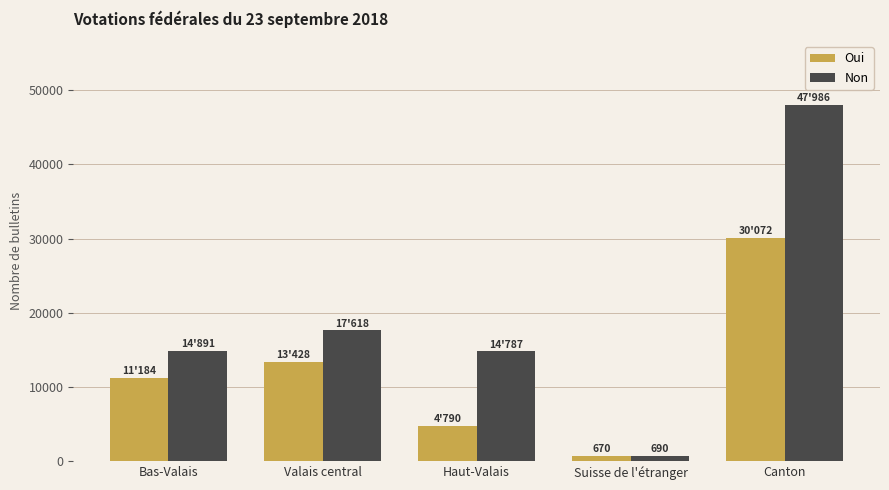

At which label is Non closest to 24338?

Valais central